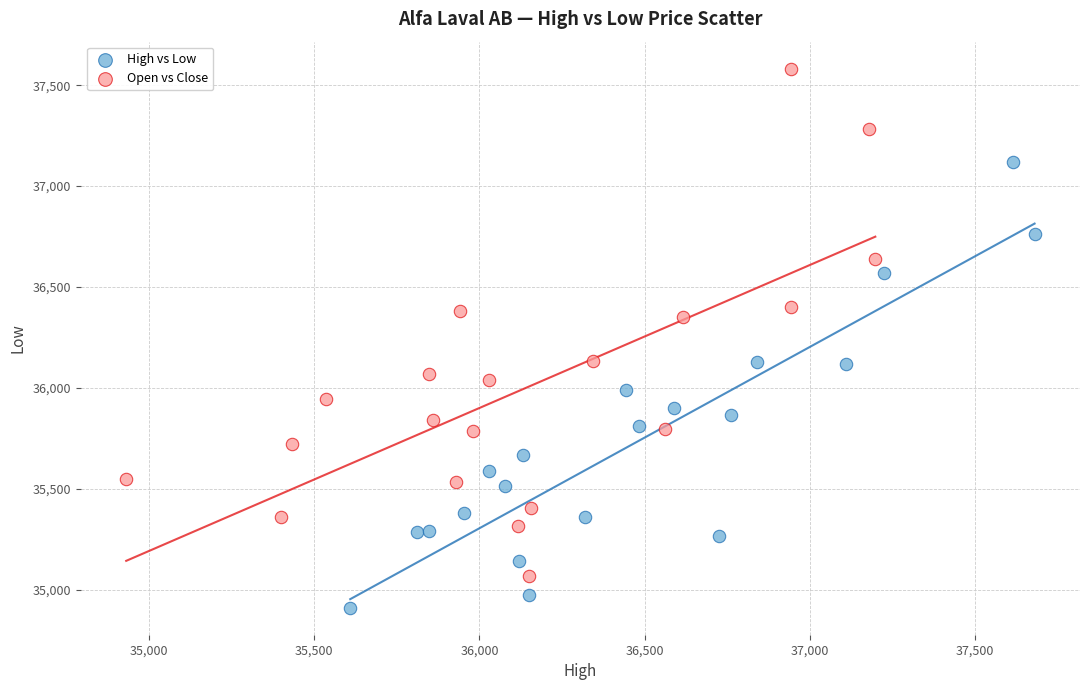

Which series has the largest Y range (max minus min)?

Open vs Close